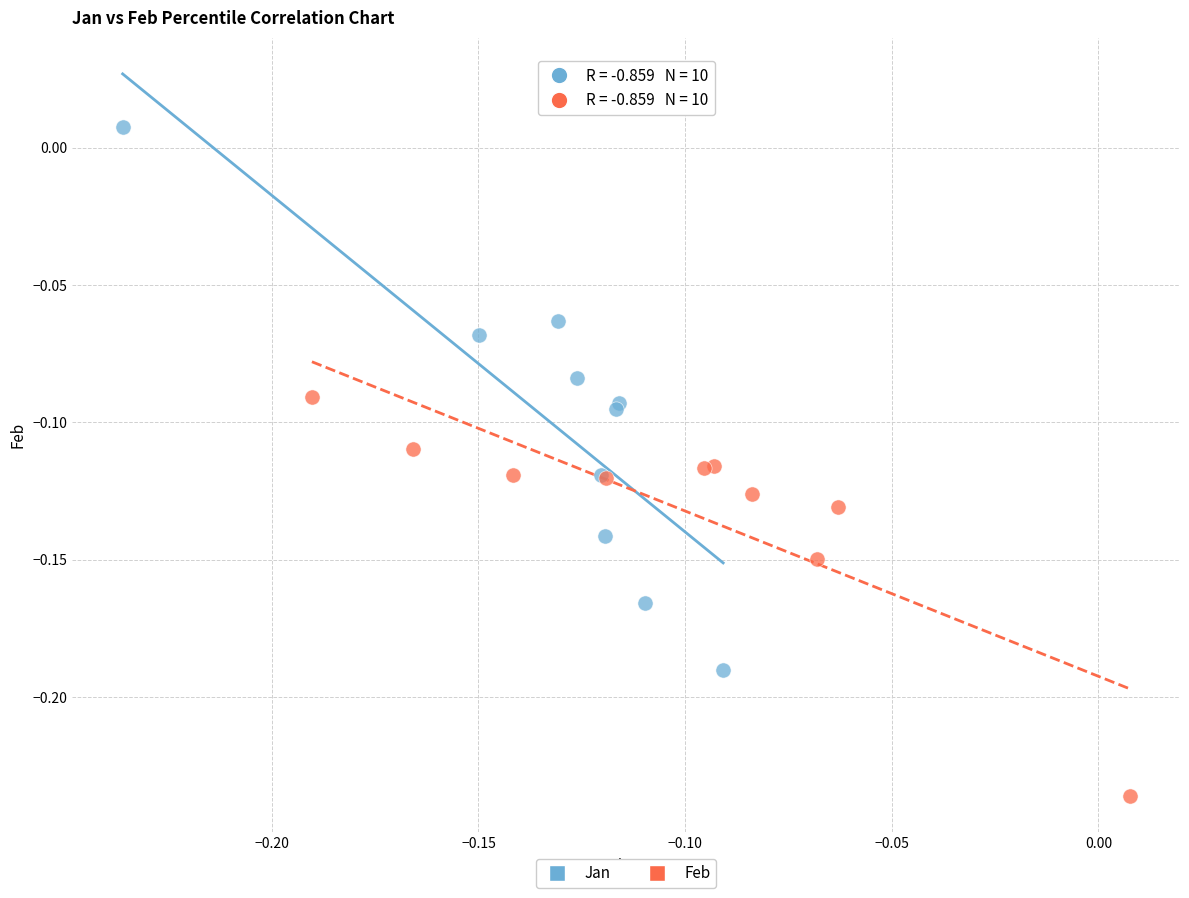

Which series reaches the minimum Y coordinate?

Feb